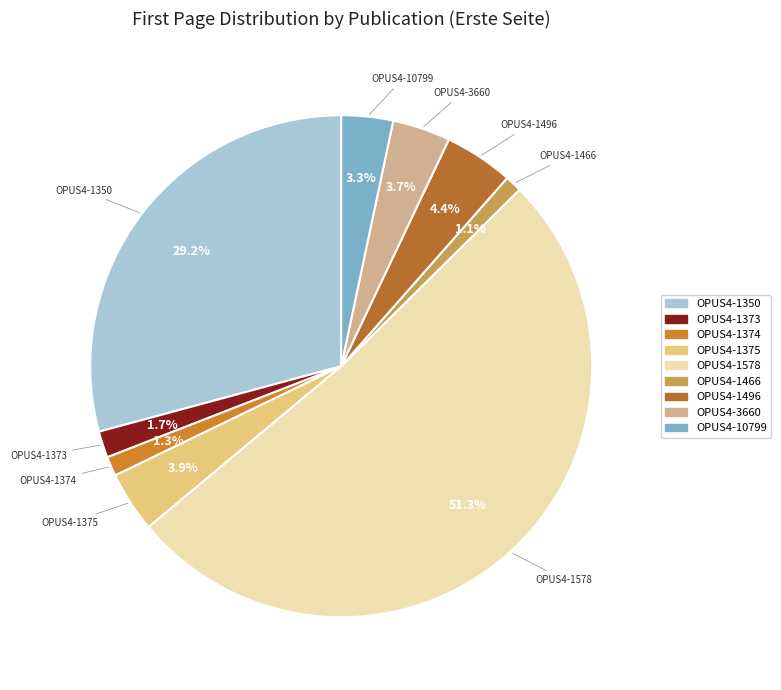

To the nearest percent, what is the average slice percentage?

11%